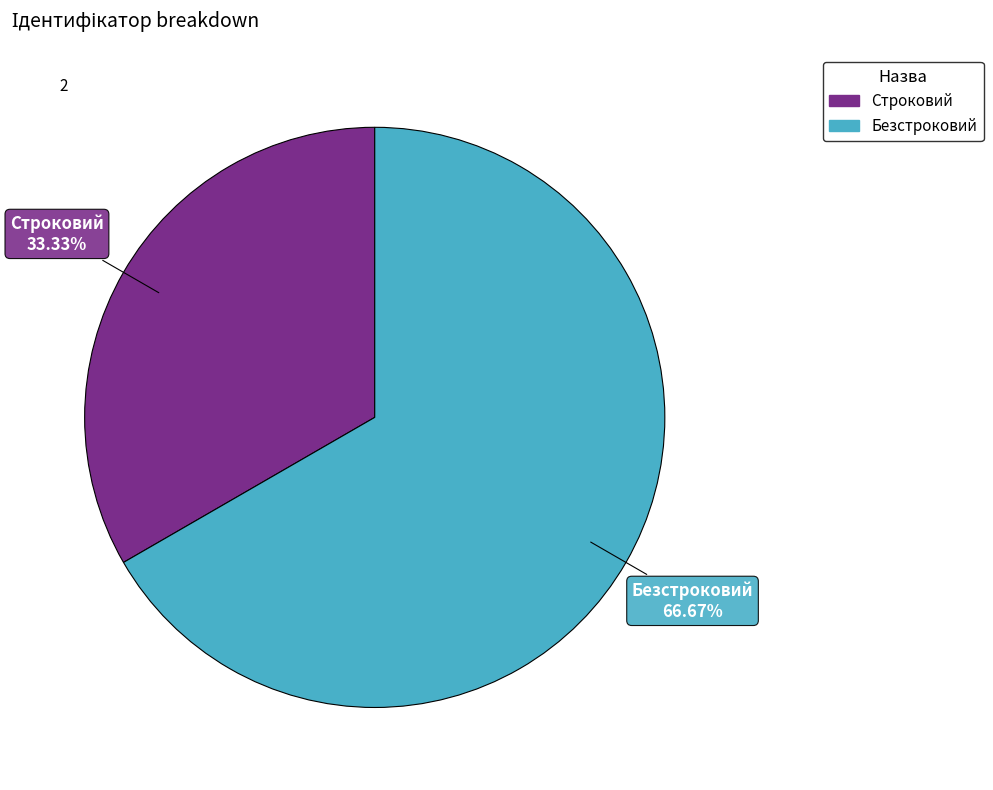

To the nearest percent, what portion does Безстроковий represent?

67%